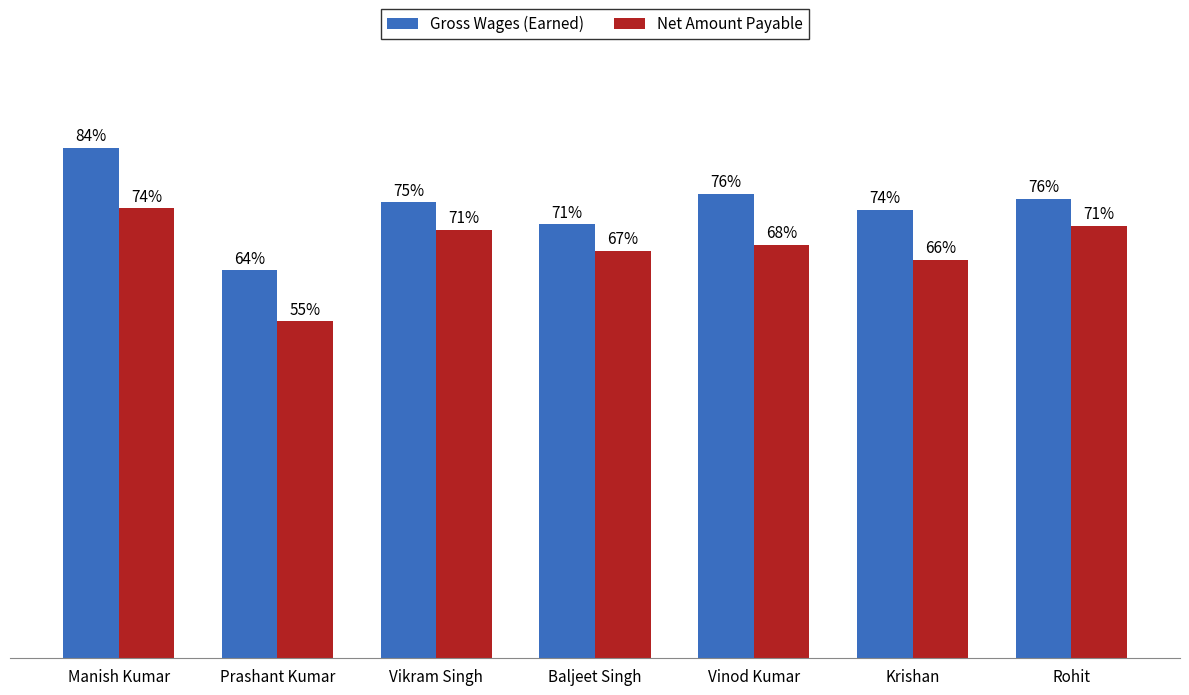

At how many categories does at least one series exceed 23030?

7